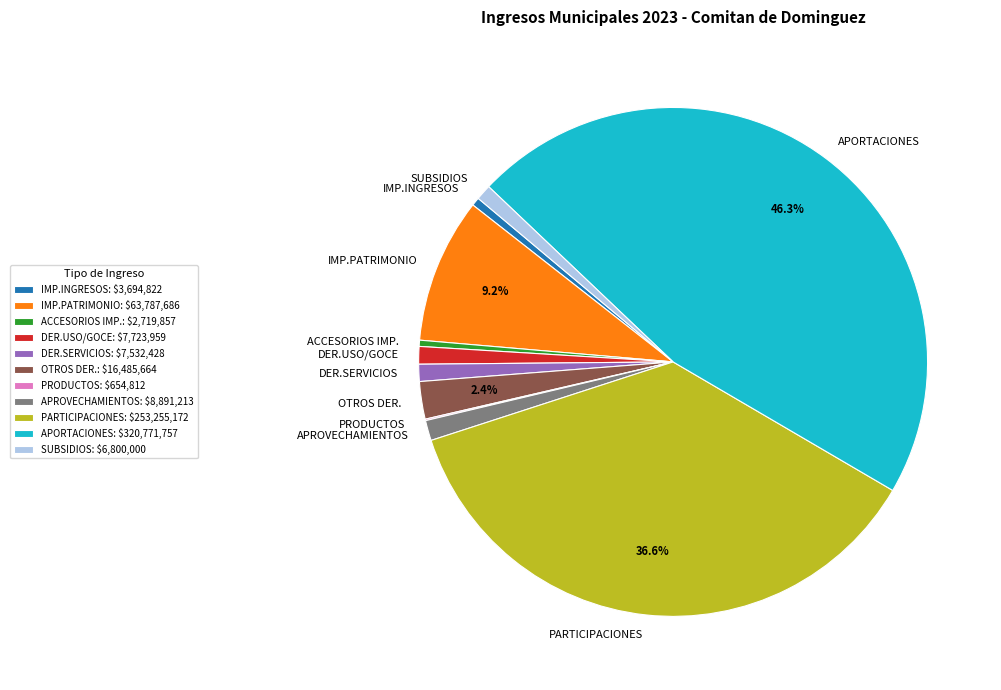

Which has a higher value, APROVECHAMIENTOS or ACCESORIOS IMP.?

APROVECHAMIENTOS